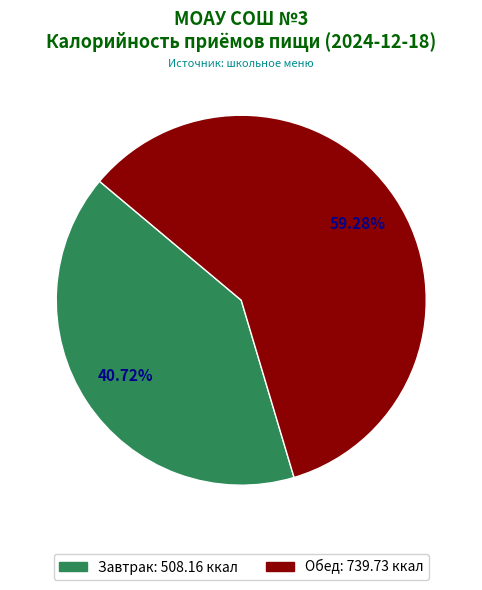

Which slice represents more than half of the pie?

Обед